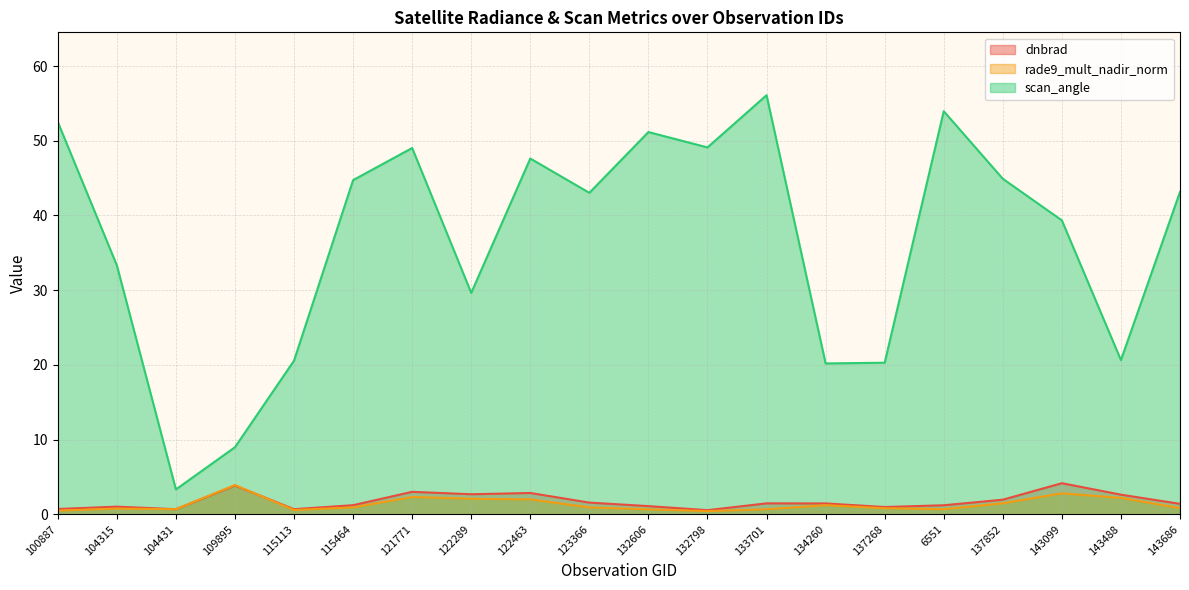

Which series has the largest range (max minus min)?

scan_angle